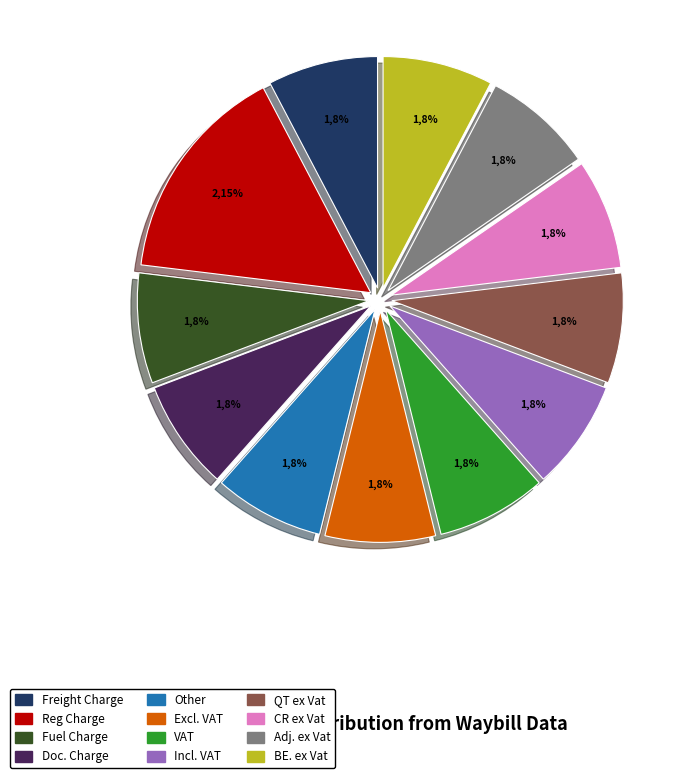

Does Fuel Charge account for over 50% of the chart?

No